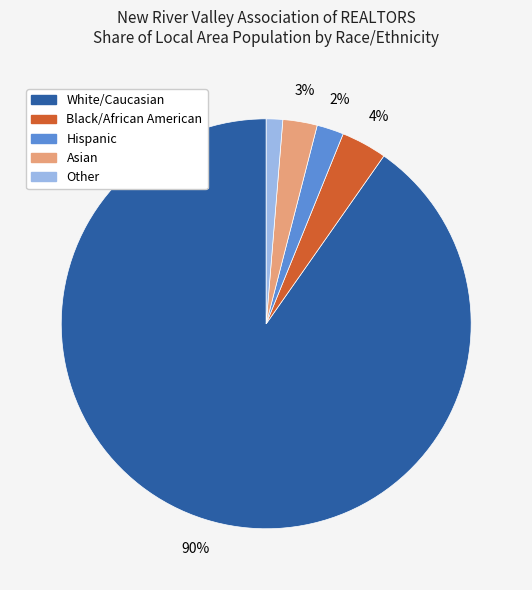

What is the smallest slice in the pie chart?

Other